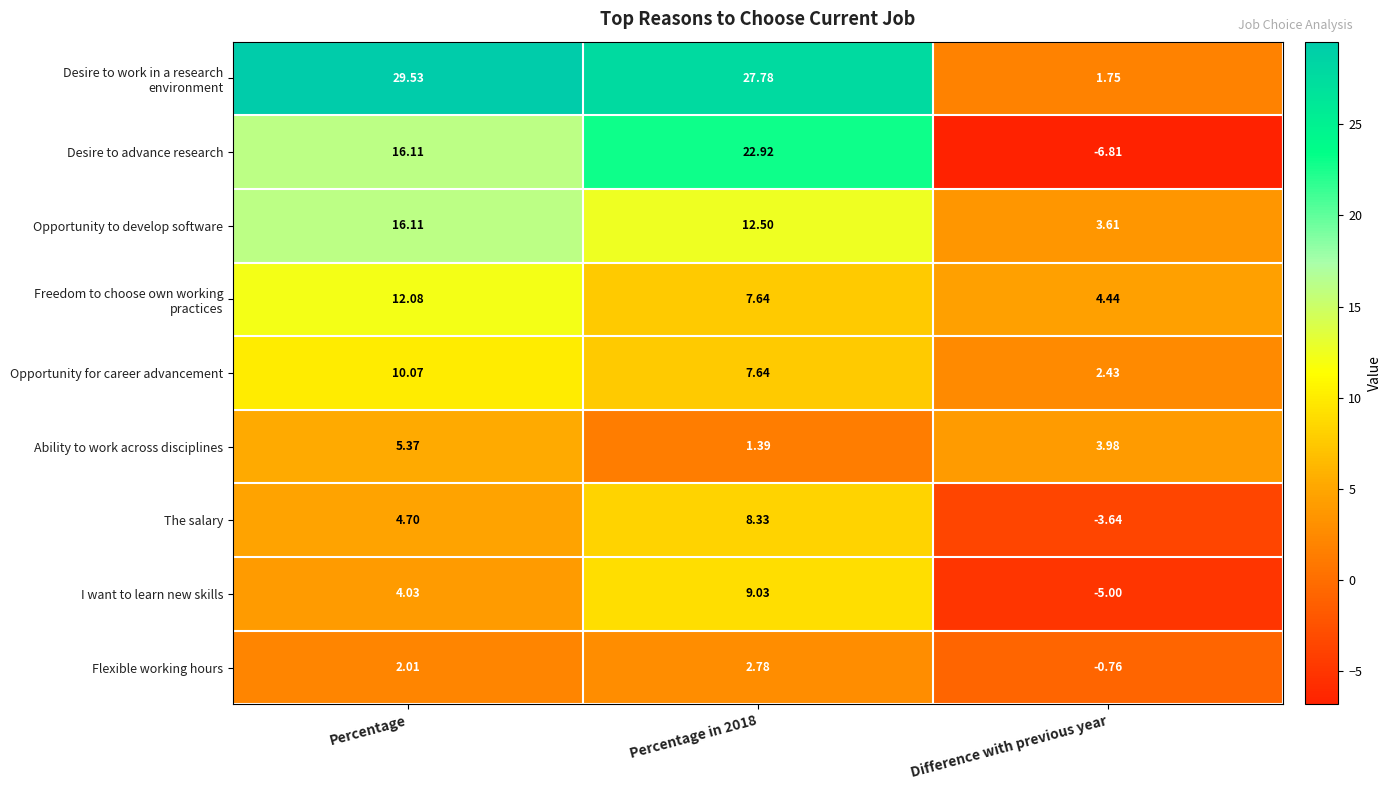

Count the number of data series in this chart.

9